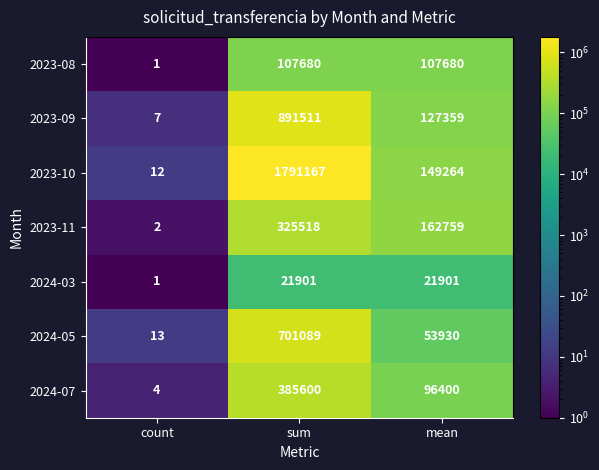

What is the minimum value shown in the chart?

1